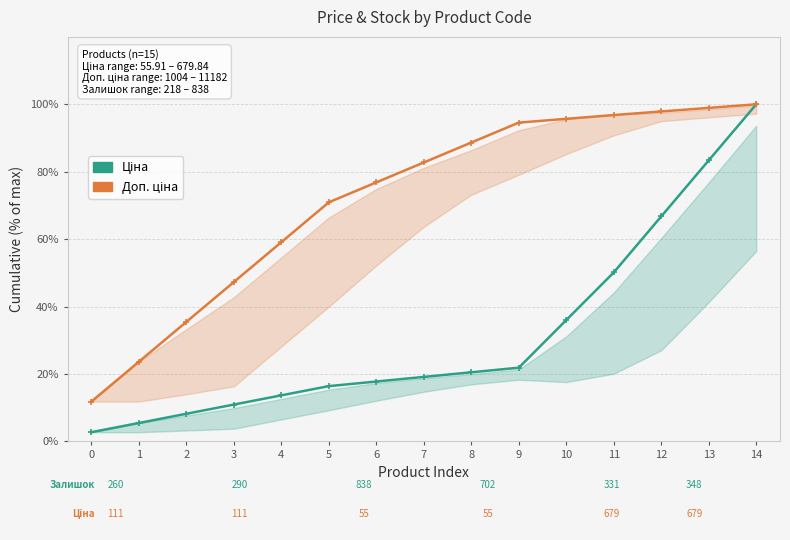

What is the total value across all series at 4?

72.8